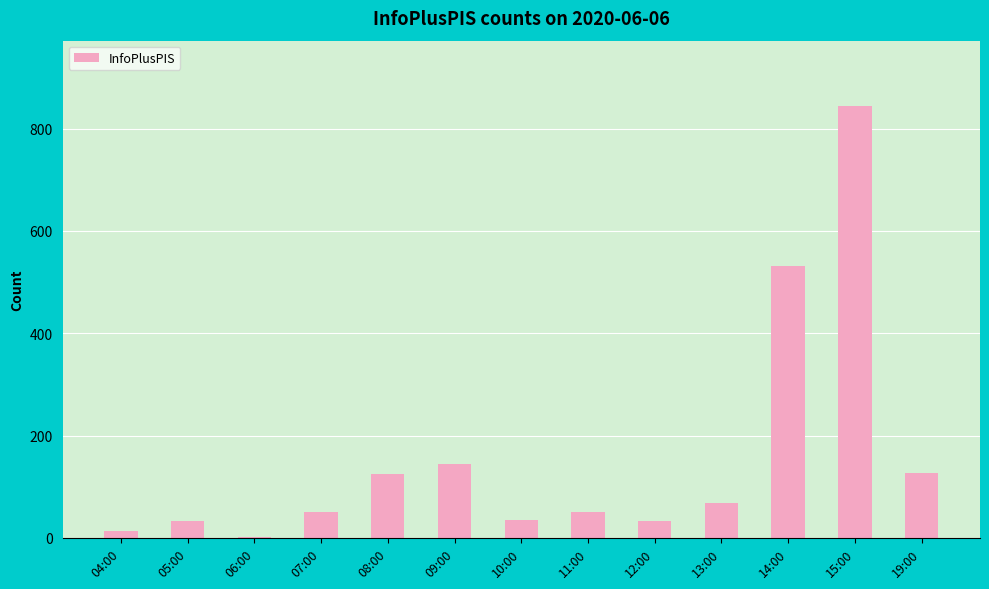

What is the sum of all values?

2059